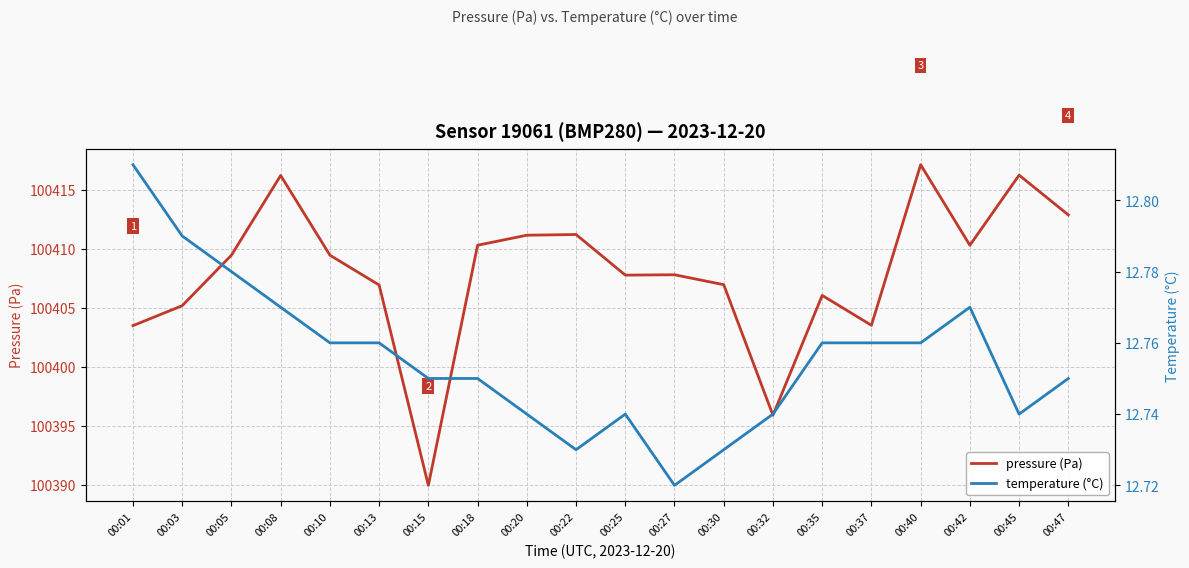

At how many categories does at least one series exceed 22313?

20